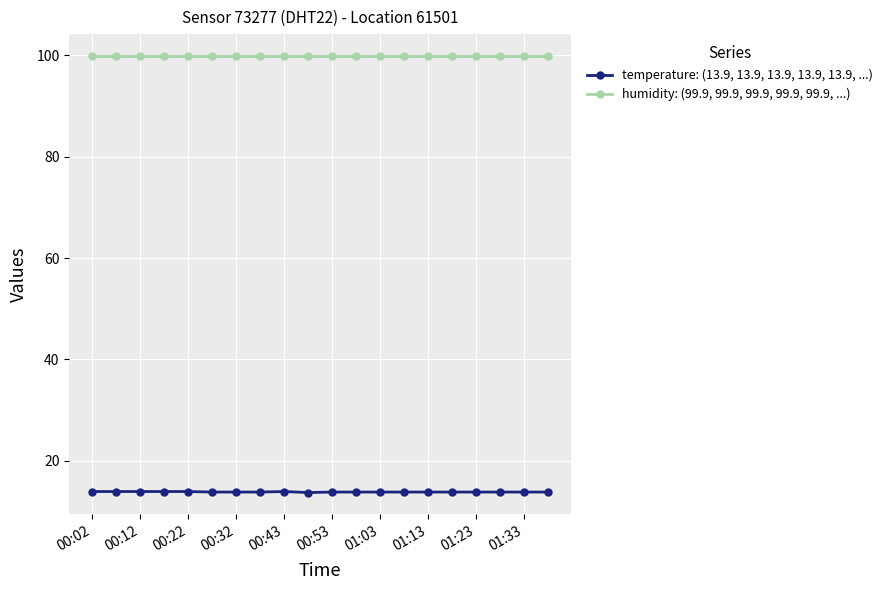

Rank the series by their average value, from highest to lowest.

humidity: (99.9, 99.9, 99.9, 99.9, 99.9, ...), temperature: (13.9, 13.9, 13.9, 13.9, 13.9, ...)